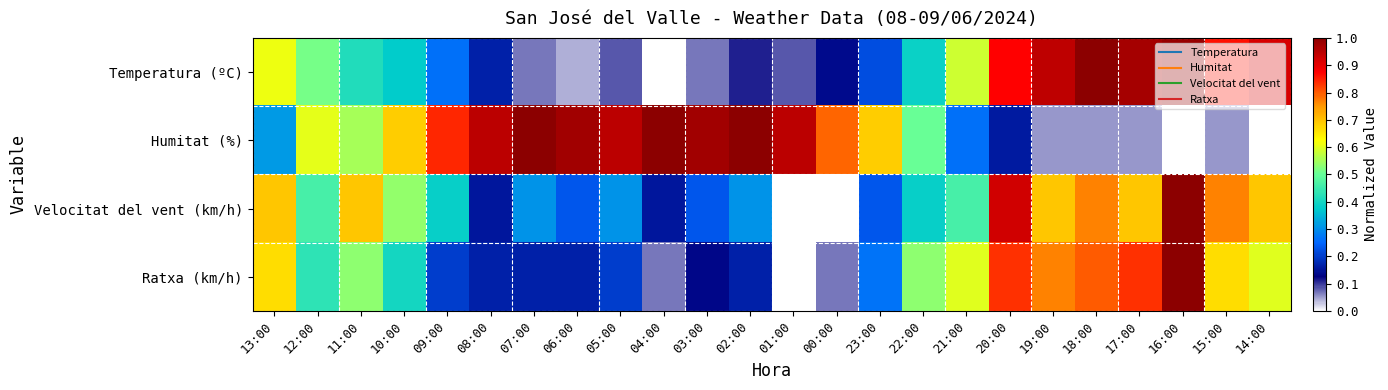

Reading left to right, list all the values displayed in this chart.

Temperatura (ºC): 13:00=0.6	12:00=0.5	11:00=0.4	10:00=0.4	09:00=0.3	08:00=0.2	07:00=0.1	06:00=0.0	05:00=0.1	04:00=0.0	03:00=0.1	02:00=0.1	01:00=0.1	00:00=0.1	23:00=0.2	22:00=0.4	21:00=0.6	20:00=0.9	19:00=0.9	18:00=1.0	17:00=1.0	16:00=1.0	15:00=0.9	14:00=0.9
Humitat (%): 13:00=0.3	12:00=0.6	11:00=0.6	10:00=0.7	09:00=0.8	08:00=0.9	07:00=1.0	06:00=1.0	05:00=0.9	04:00=1.0	03:00=1.0	02:00=1.0	01:00=0.9	00:00=0.8	23:00=0.7	22:00=0.5	21:00=0.3	20:00=0.2	19:00=0.1	18:00=0.1	17:00=0.1	16:00=0.0	15:00=0.1	14:00=0.0
Velocitat del vent (km/h): 13:00=0.7	12:00=0.5	11:00=0.7	10:00=0.5	09:00=0.4	08:00=0.2	07:00=0.3	06:00=0.2	05:00=0.3	04:00=0.2	03:00=0.2	02:00=0.3	01:00=0.0	00:00=0.0	23:00=0.2	22:00=0.4	21:00=0.5	20:00=0.9	19:00=0.7	18:00=0.8	17:00=0.7	16:00=1.0	15:00=0.8	14:00=0.7
Ratxa (km/h): 13:00=0.7	12:00=0.4	11:00=0.5	10:00=0.4	09:00=0.2	08:00=0.2	07:00=0.2	06:00=0.2	05:00=0.2	04:00=0.1	03:00=0.1	02:00=0.2	01:00=0.0	00:00=0.1	23:00=0.3	22:00=0.5	21:00=0.6	20:00=0.8	19:00=0.8	18:00=0.8	17:00=0.8	16:00=1.0	15:00=0.7	14:00=0.6